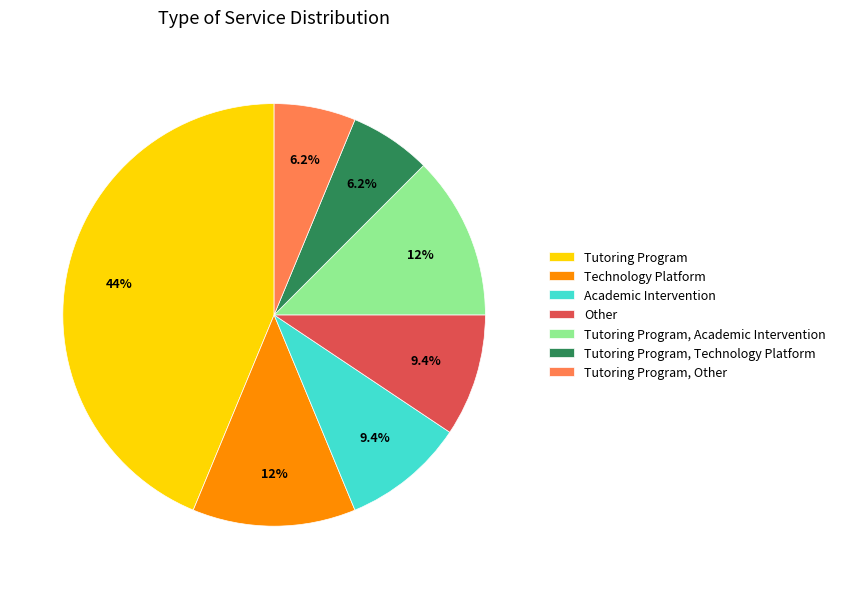

Is Other the majority of the pie?

No